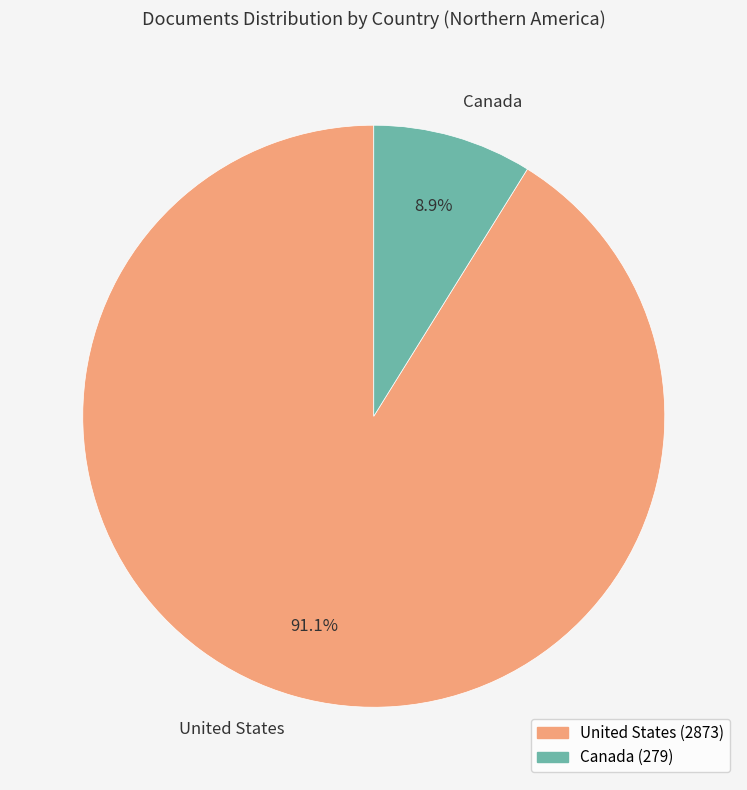

Between Canada and United States, which is larger?

United States